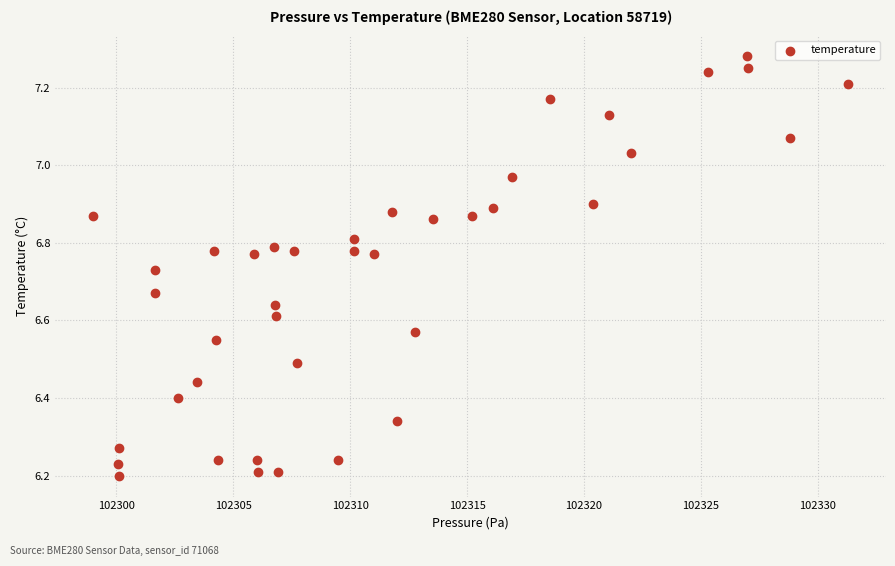

What is the range of Y values (max minus min)?

1.1